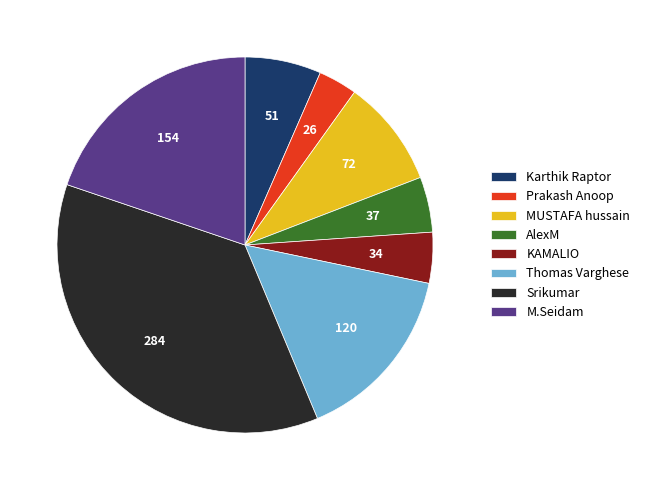

What is the smallest slice in the pie chart?

Prakash Anoop